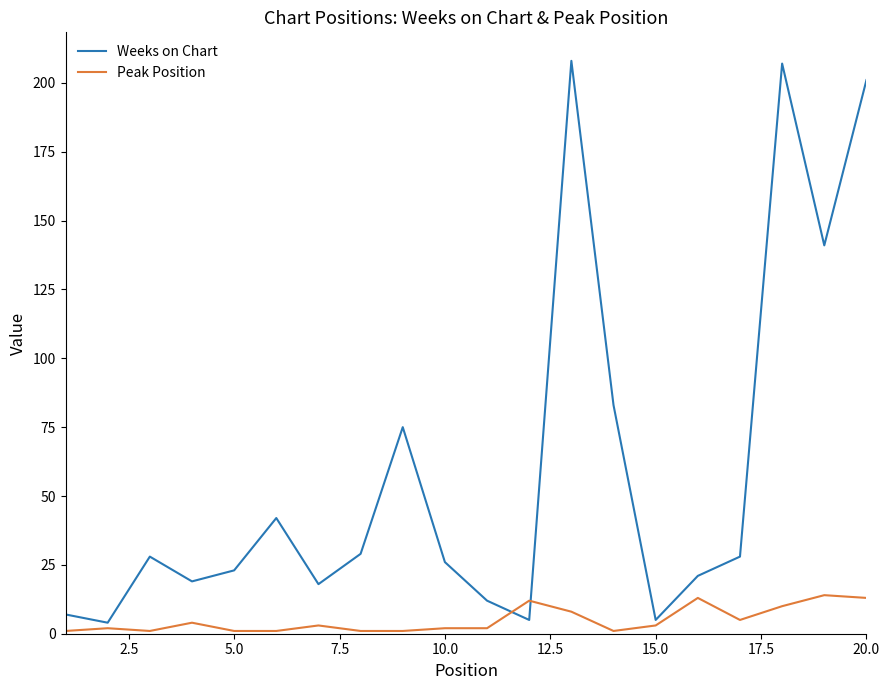

What is the maximum value shown in the chart?

208